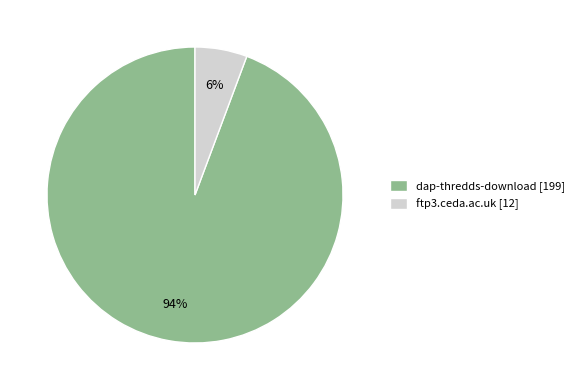

Do ftp3.ceda.ac.uk [12] and dap-thredds-download [199] together represent more than half of the pie?

Yes